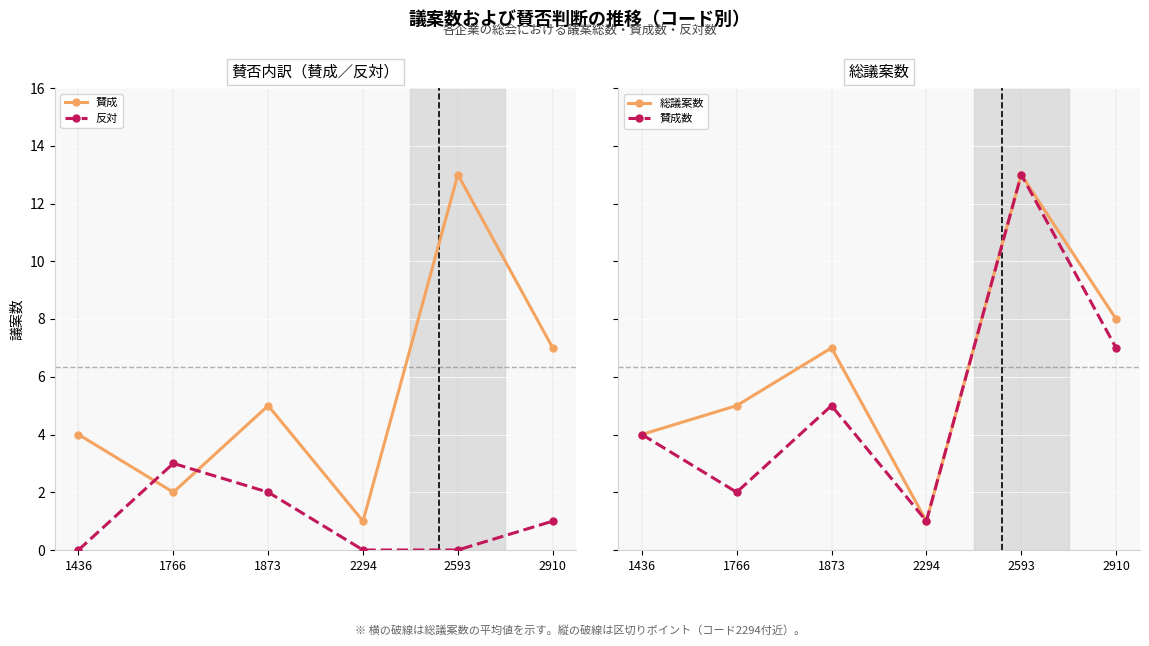

Which series has the largest total across all categories?

総議案数